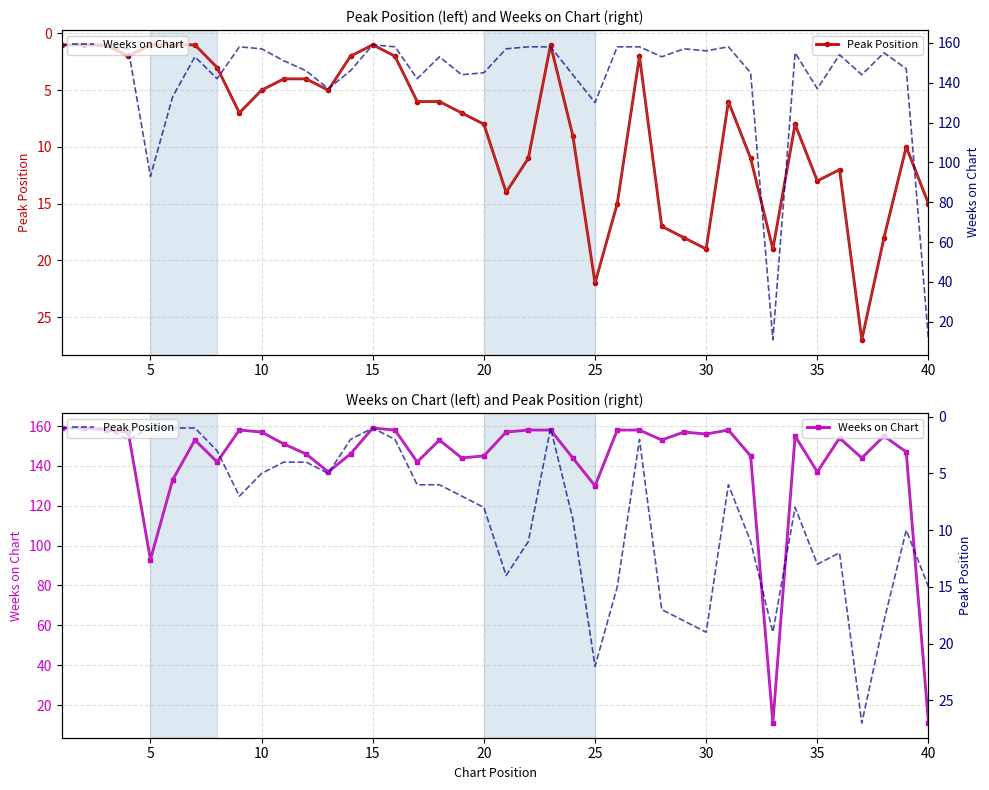

What is the value of the Peak Position point at the 29th from the left?

18